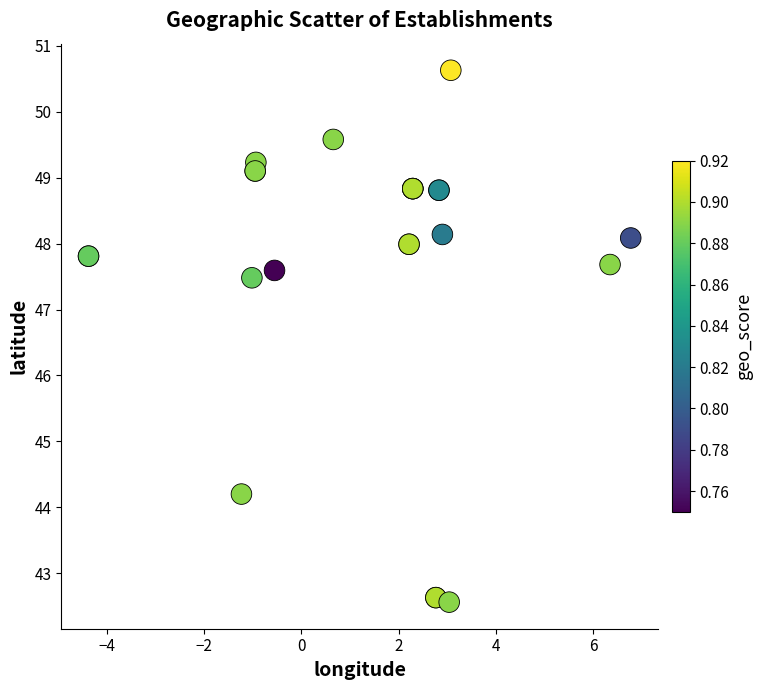

What Y value in the scatter plot is closest to 46?

47.5